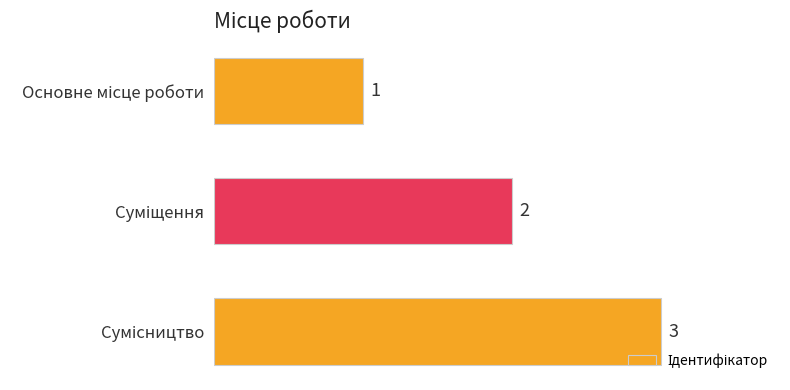

How many values are between 1 and 3?

3